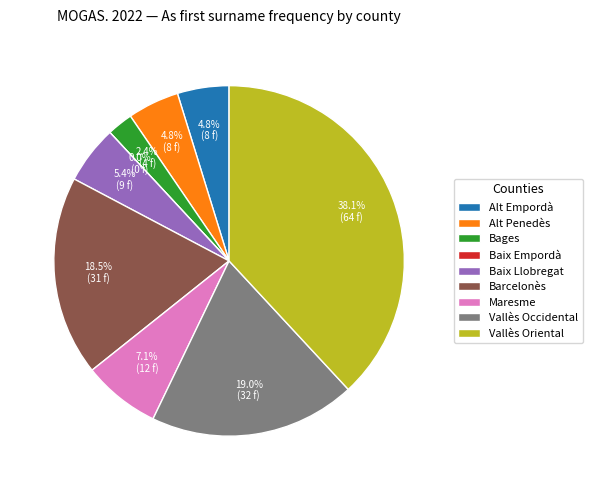

To the nearest percent, what is the combined percentage of Baix Llobregat and Baix Empordà?

5%